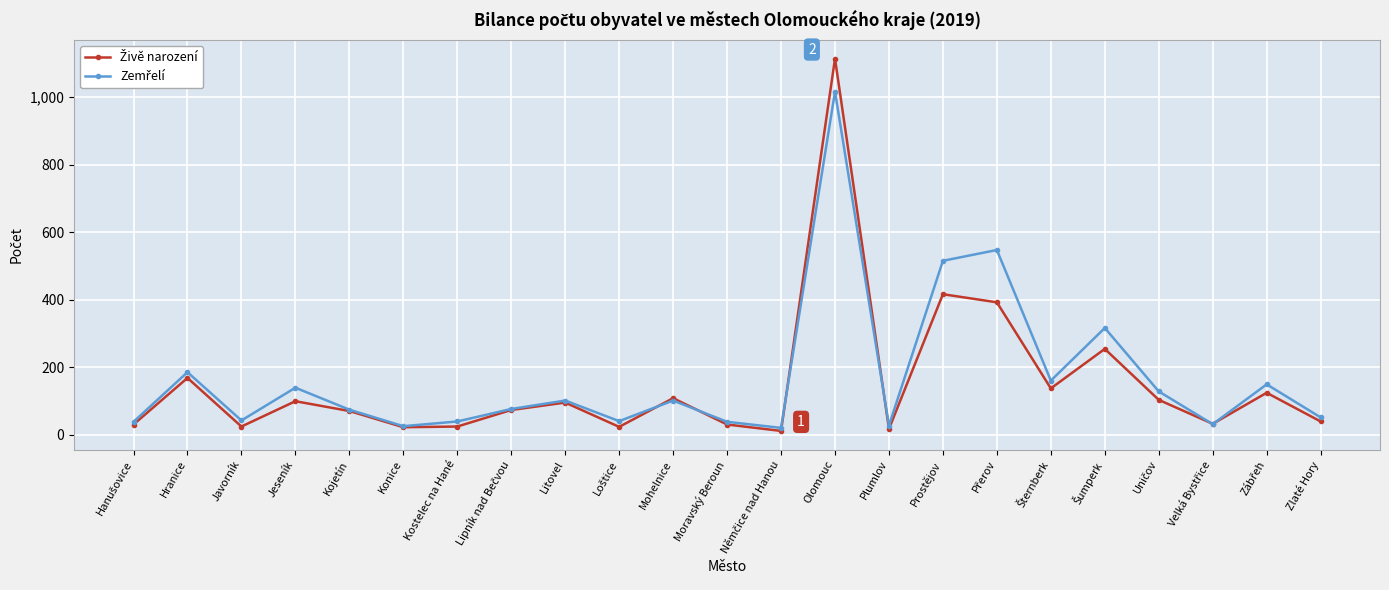

At which category is the sum across all series the highest?

Olomouc